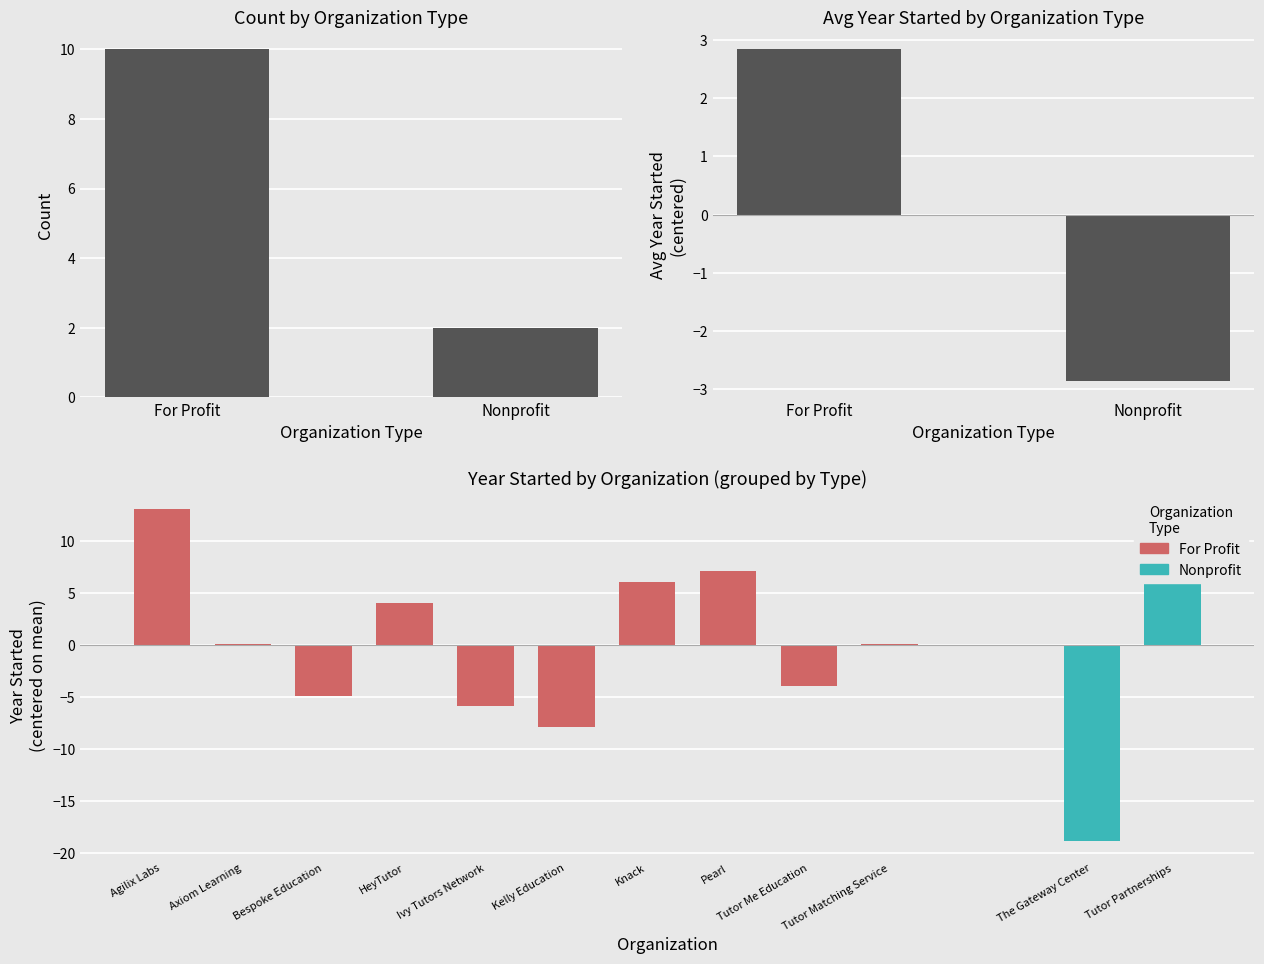

What is the value of the 7th bar from the left?

6.1